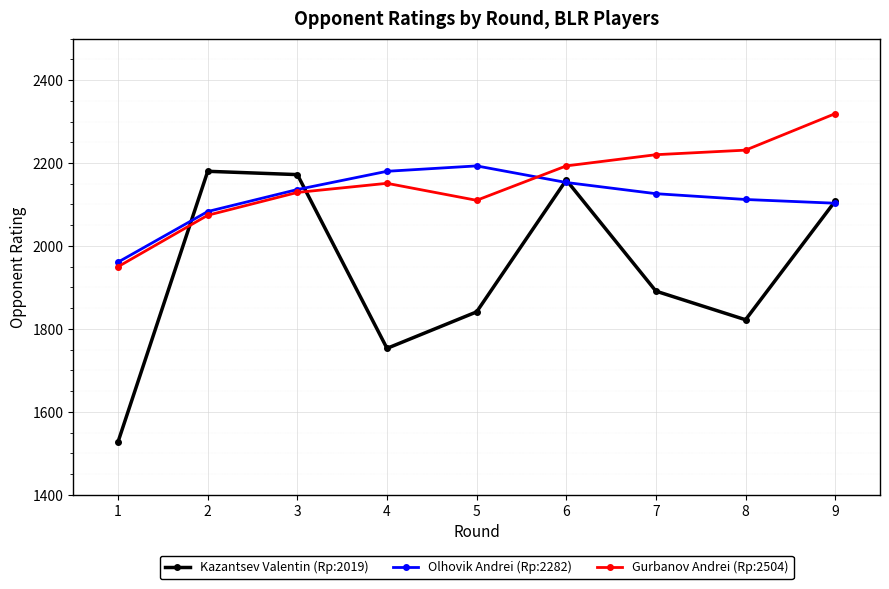

Is the value of Kazantsev Valentin (Rp:2019) at 5 greater than the value of Olhovik Andrei (Rp:2282) at 9?

No